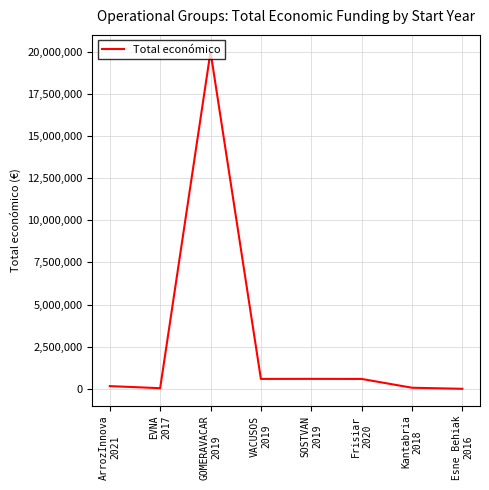

True or false: the data has more than 2 interior local peaks.

False